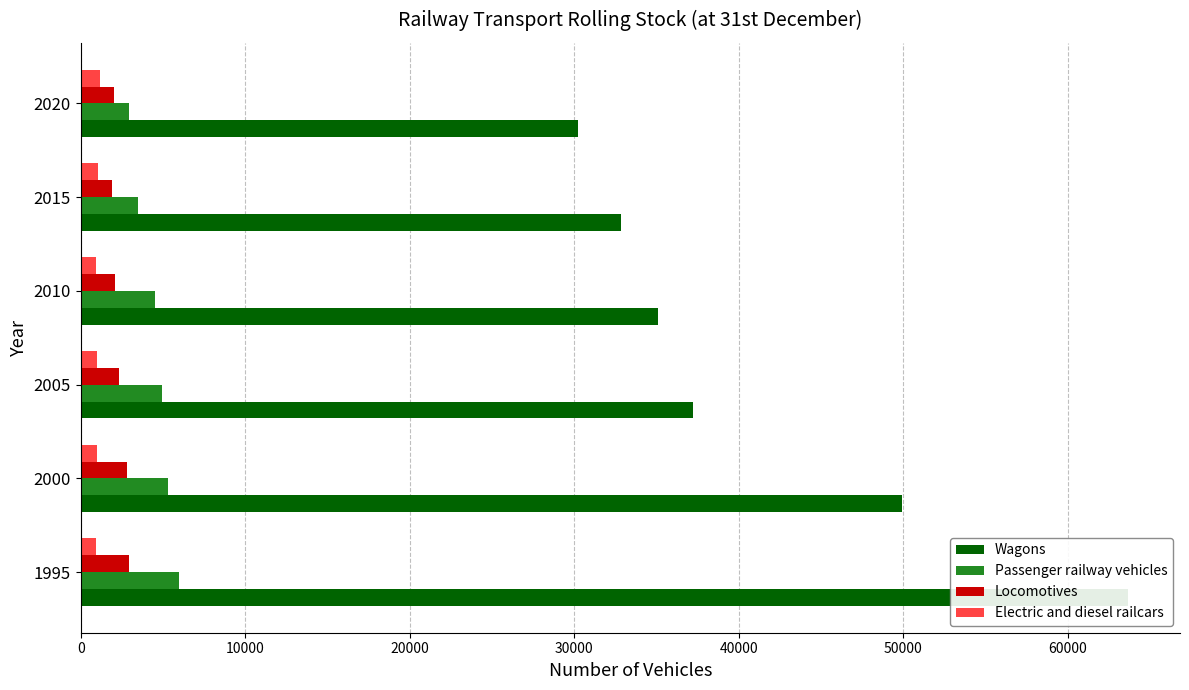

What is the difference between the second highest and minimum values in the Wagons series?

19706